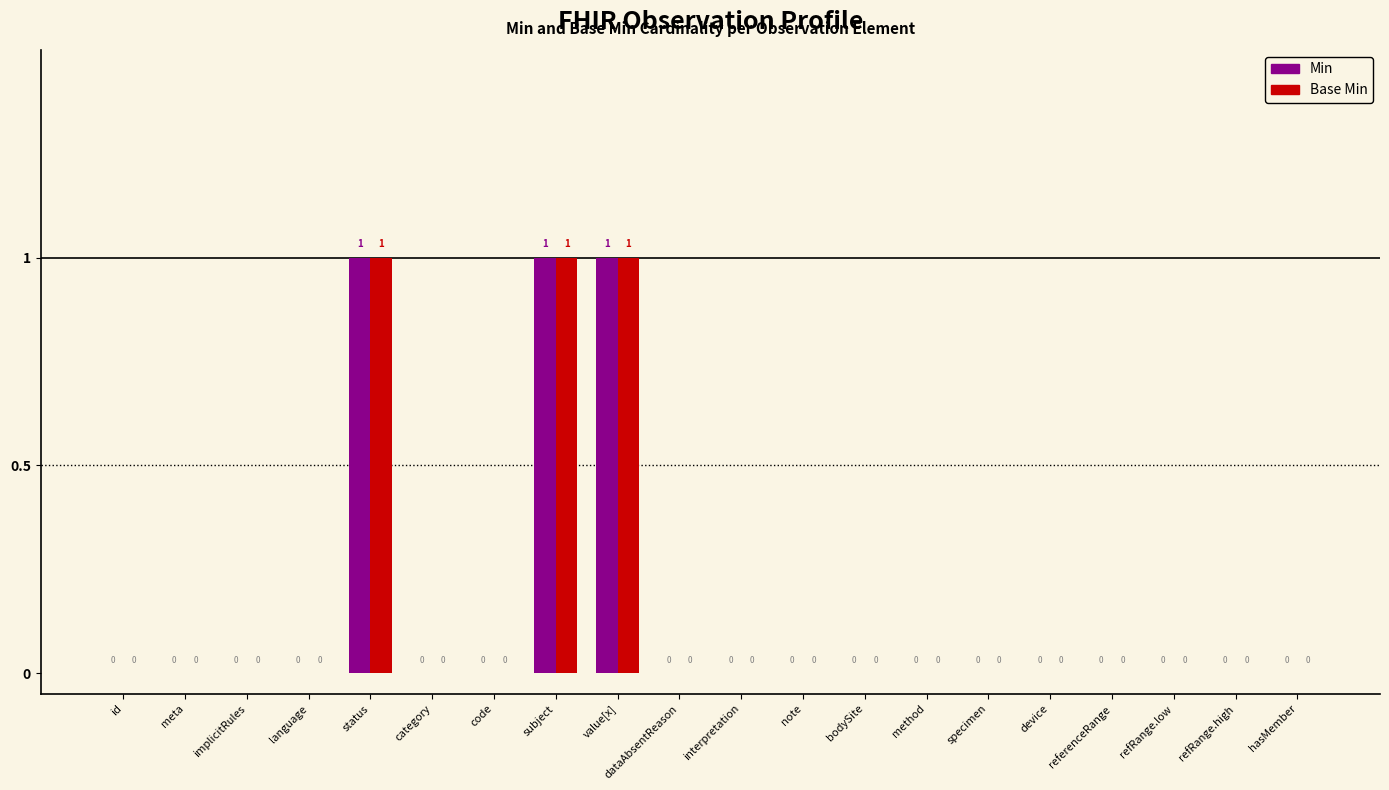

Reading left to right, transcribe all the data shown in this chart.

Min: 0	0	0	0	1	0	0	1	1	0	0	0	0	0	0	0	0	0	0	0
Base Min: 0	0	0	0	1	0	0	1	1	0	0	0	0	0	0	0	0	0	0	0